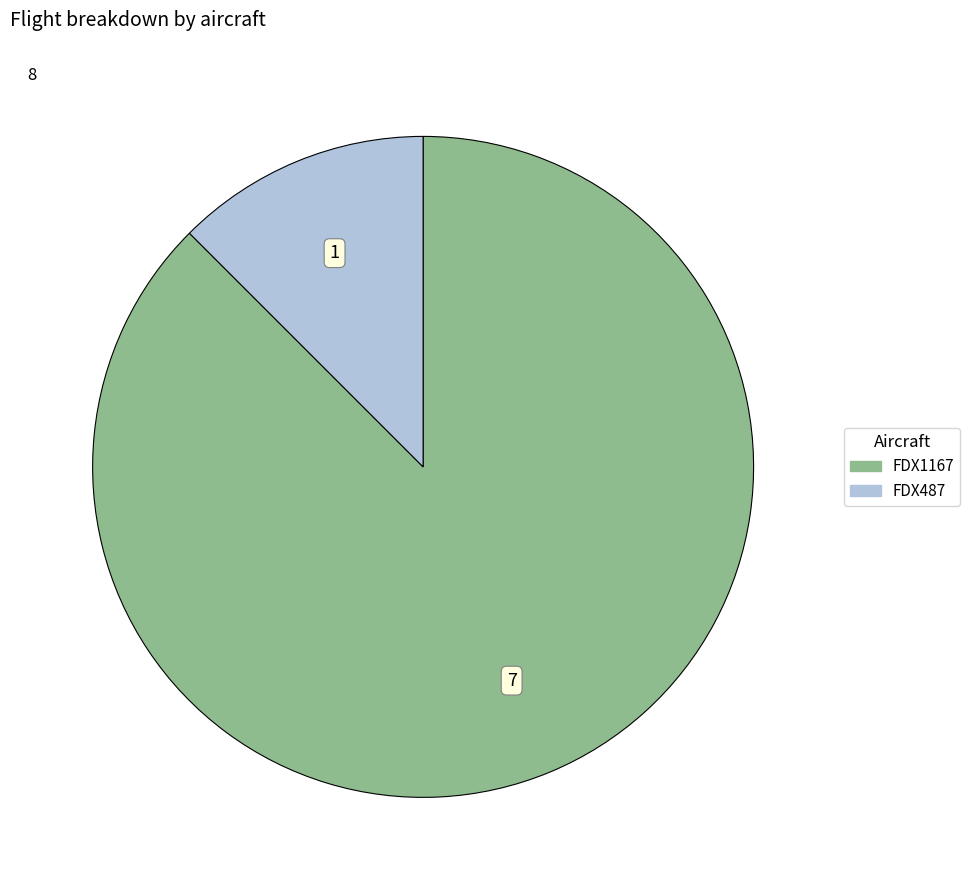

Between FDX1167 and FDX487, which is larger?

FDX1167